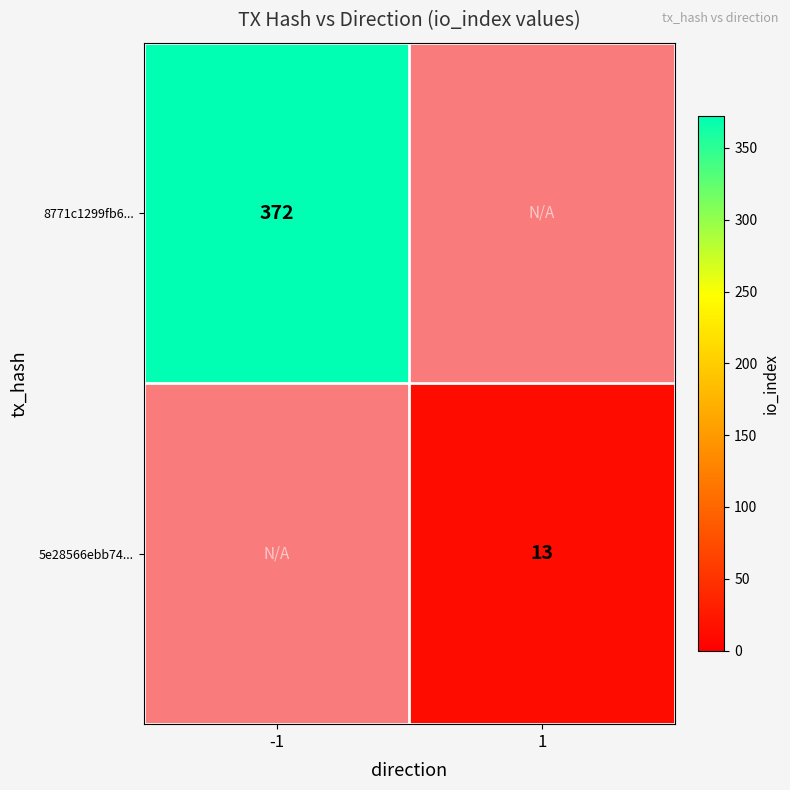

The value of 8771c1299fb6... at -1 is 605. True or false?

False